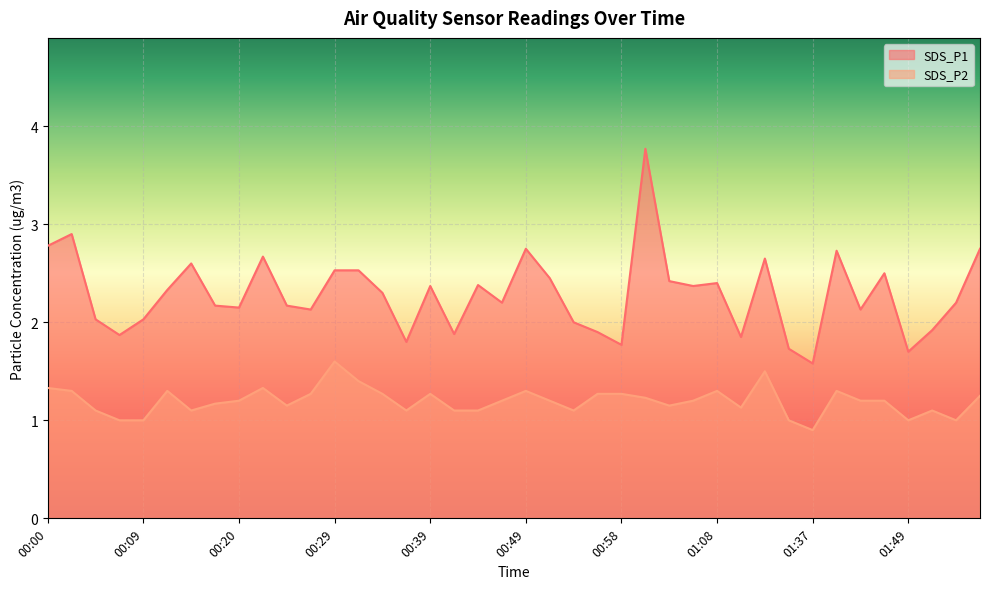

What is the sum of all SDS_P1 values?

91.4